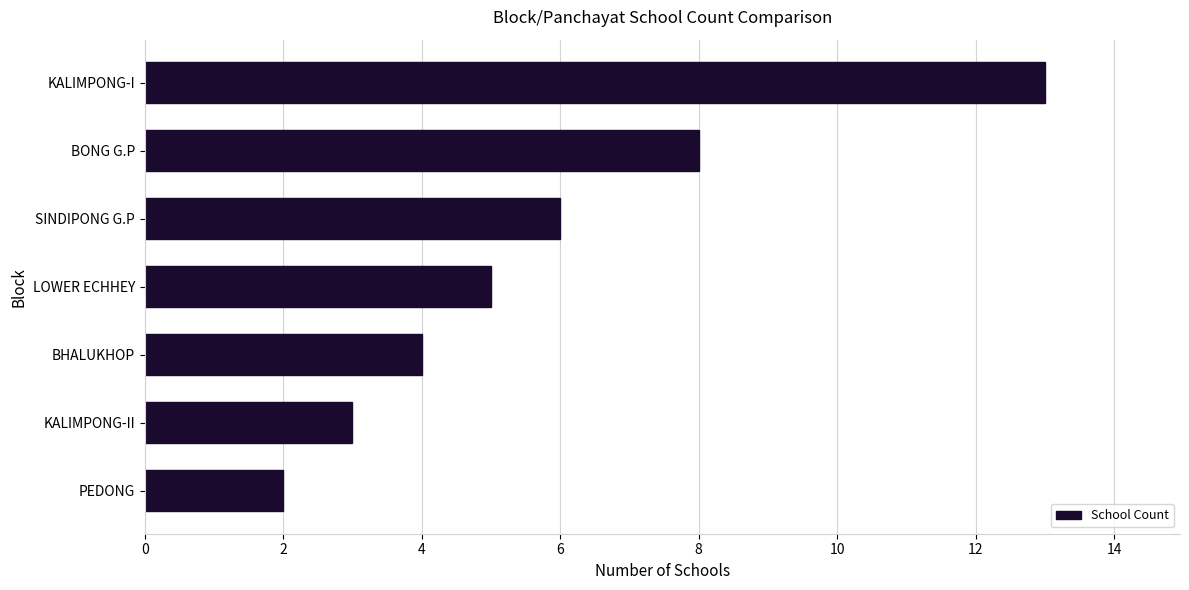

Rank the categories by value from highest to lowest.

KALIMPONG-I, BONG G.P, SINDIPONG G.P, LOWER ECHHEY, BHALUKHOP, KALIMPONG-II, PEDONG